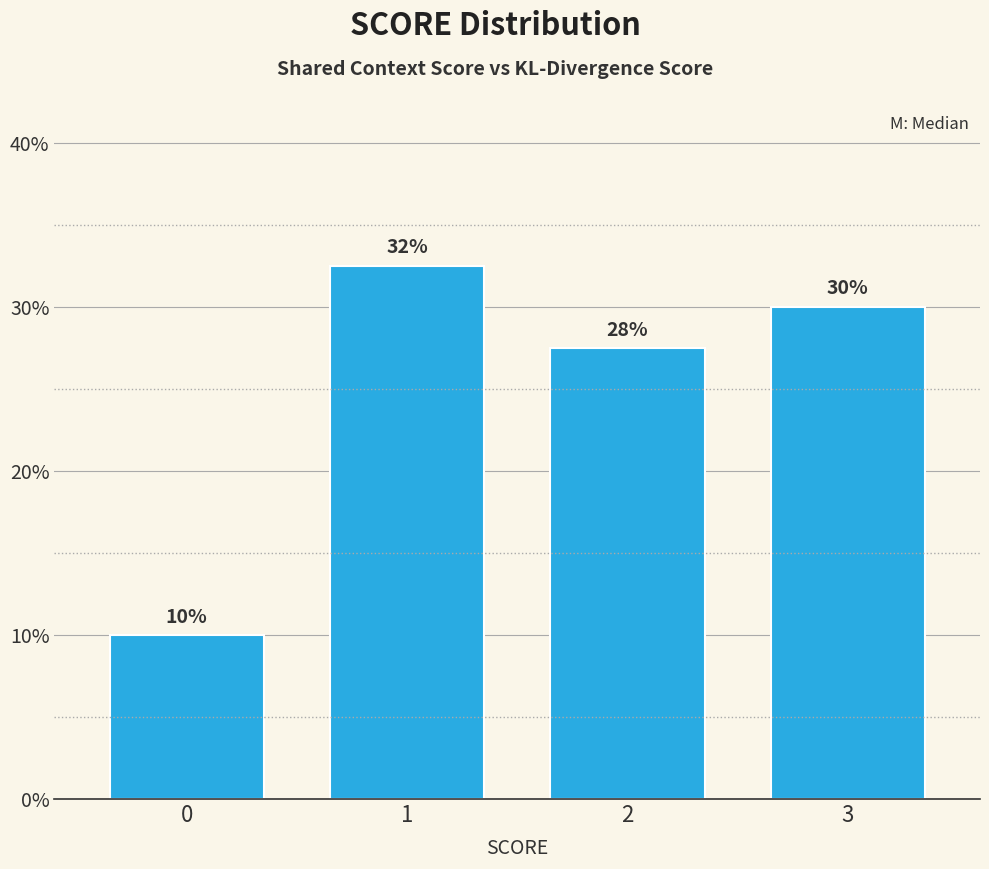

What is the approximate value at 0?

10.0